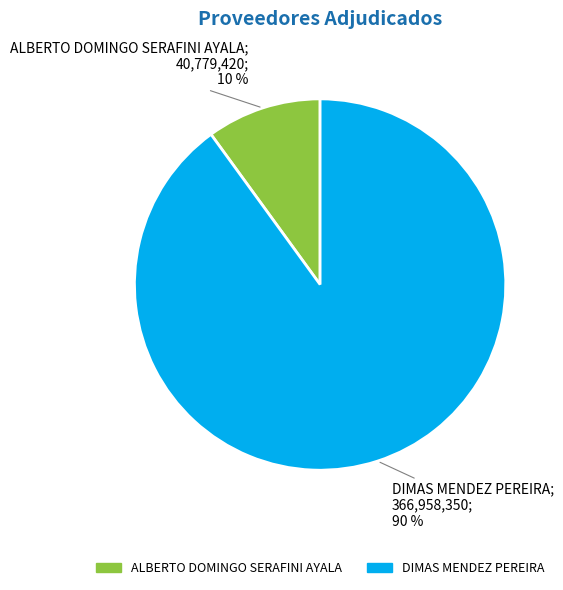

How many slices are in this pie chart?

2